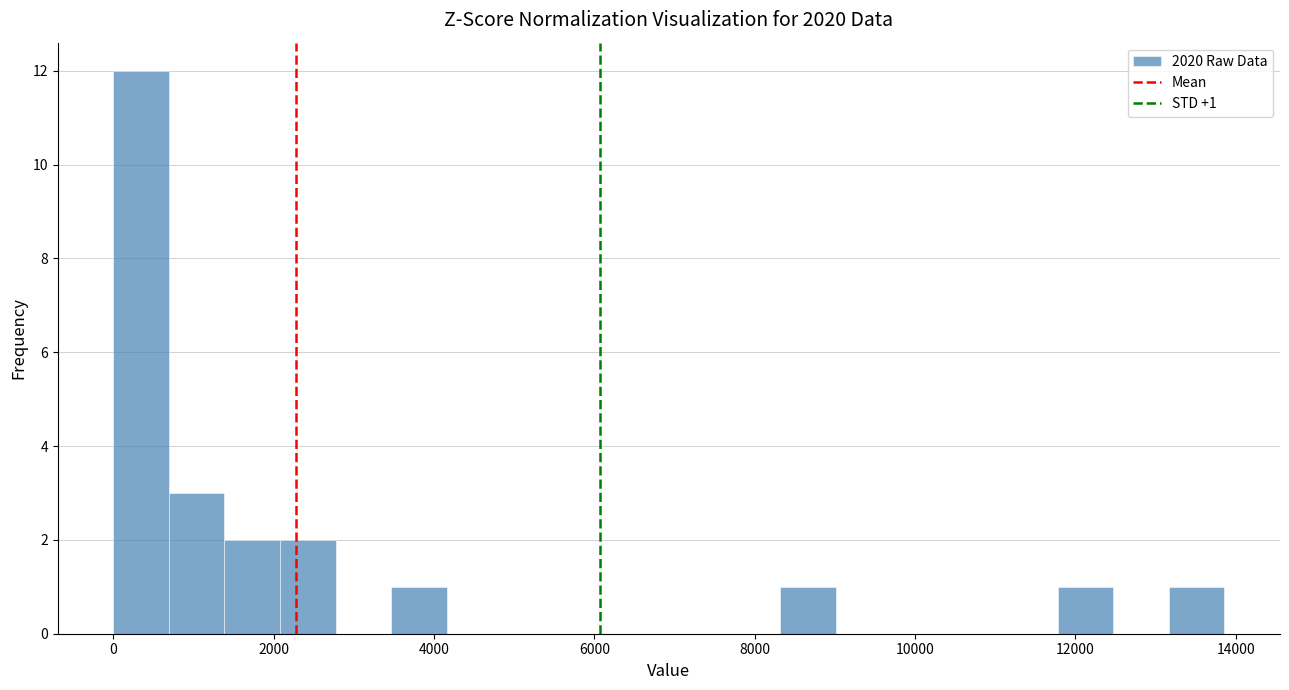

Read against the x-axis, roughly where is the centre of the tallest bar?

400